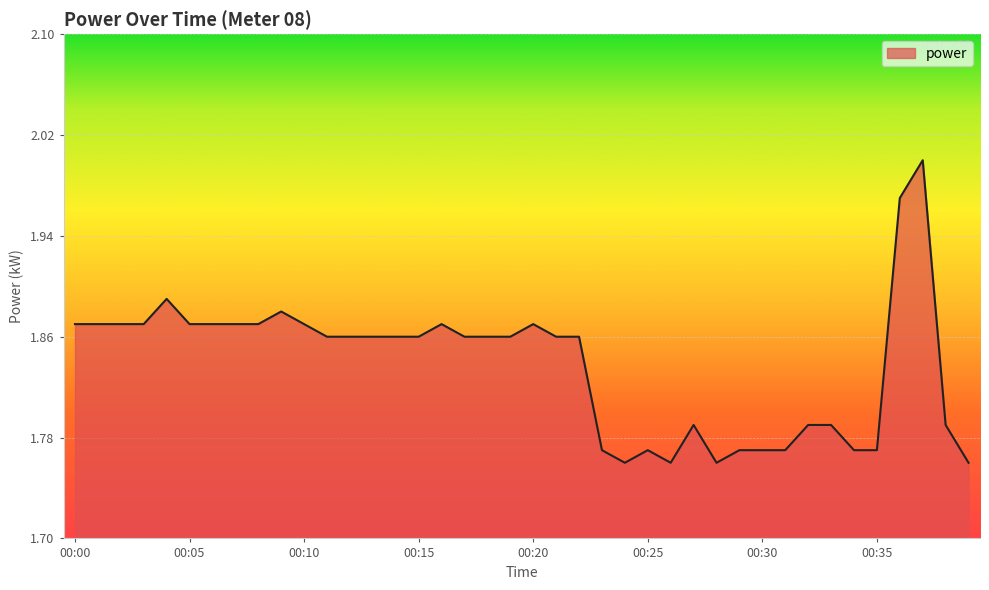

What is the value of the 32nd point from the left?

1.8